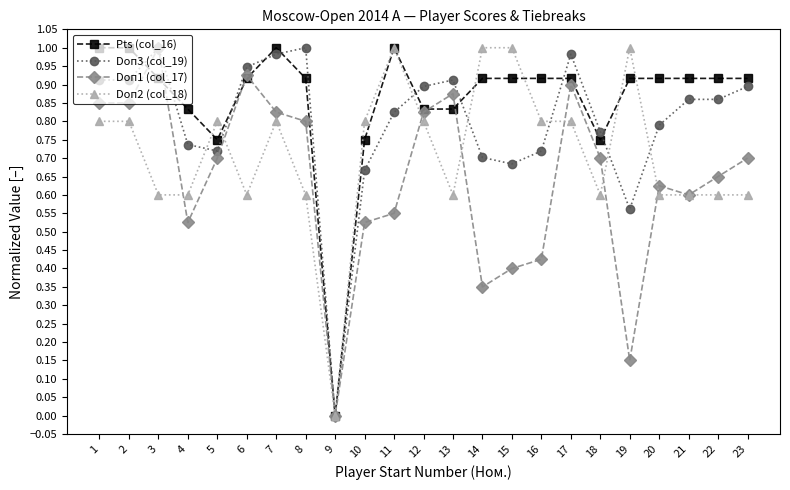

What is the total value across all series at 10?

2.7